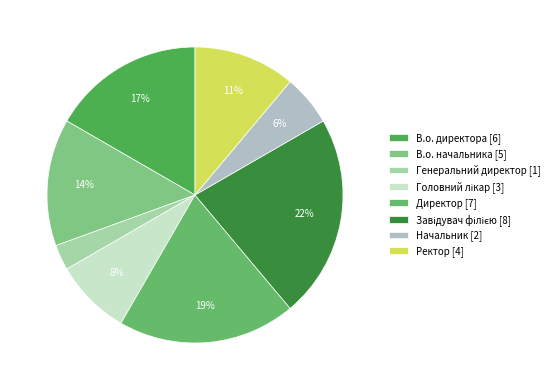

Is there any slice that represents more than half of the pie?

No